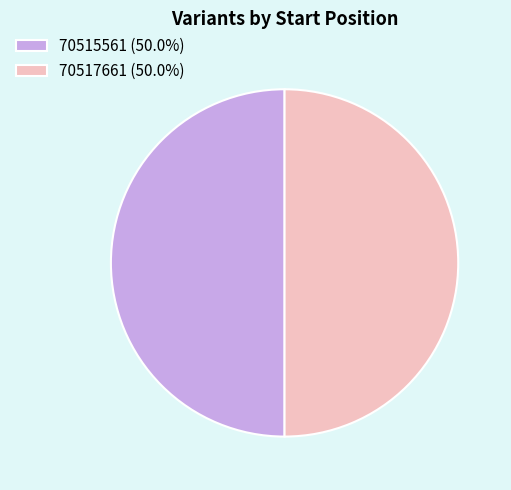

True or false: 70515561 accounts for 50% of the total.

True